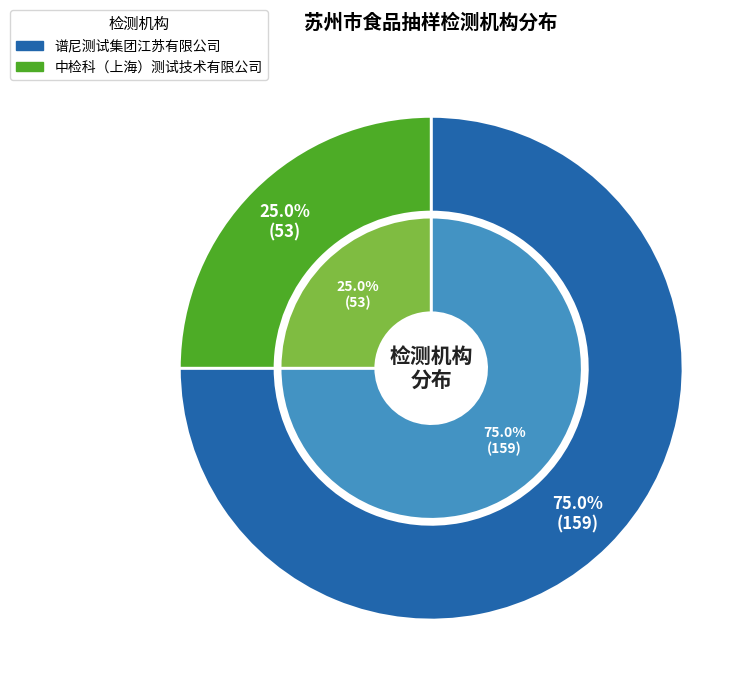

To the nearest percent, what is the average slice percentage?

50%